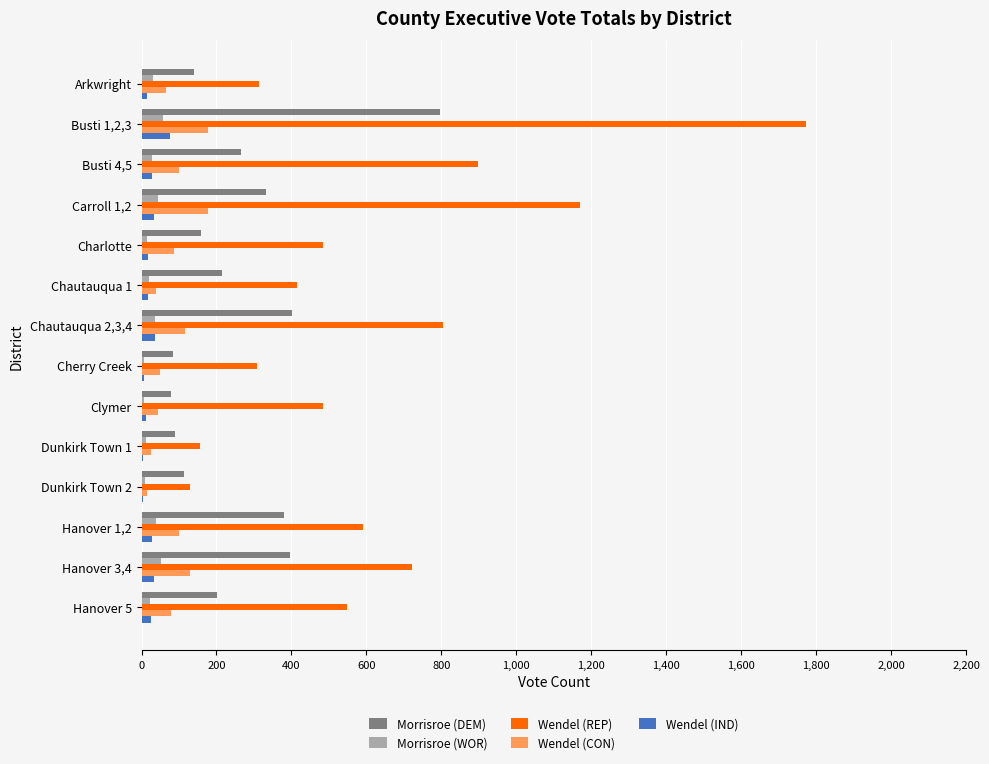

What is the sum of all Wendel (IND) values?

337